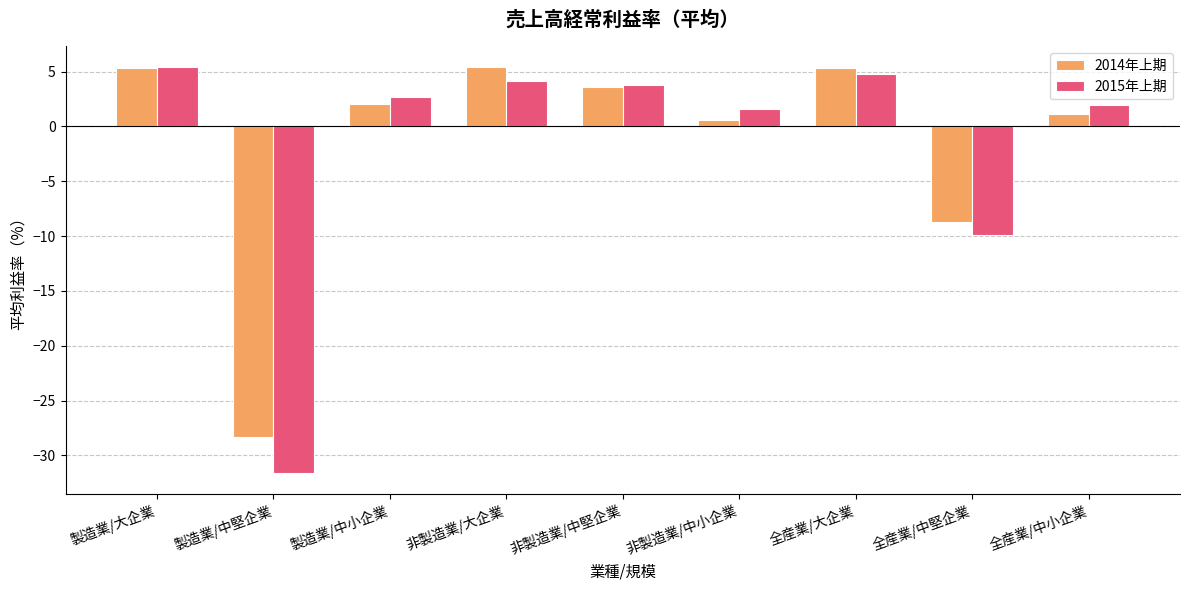

What is the label of the 6th bar from the right?

非製造業/大企業